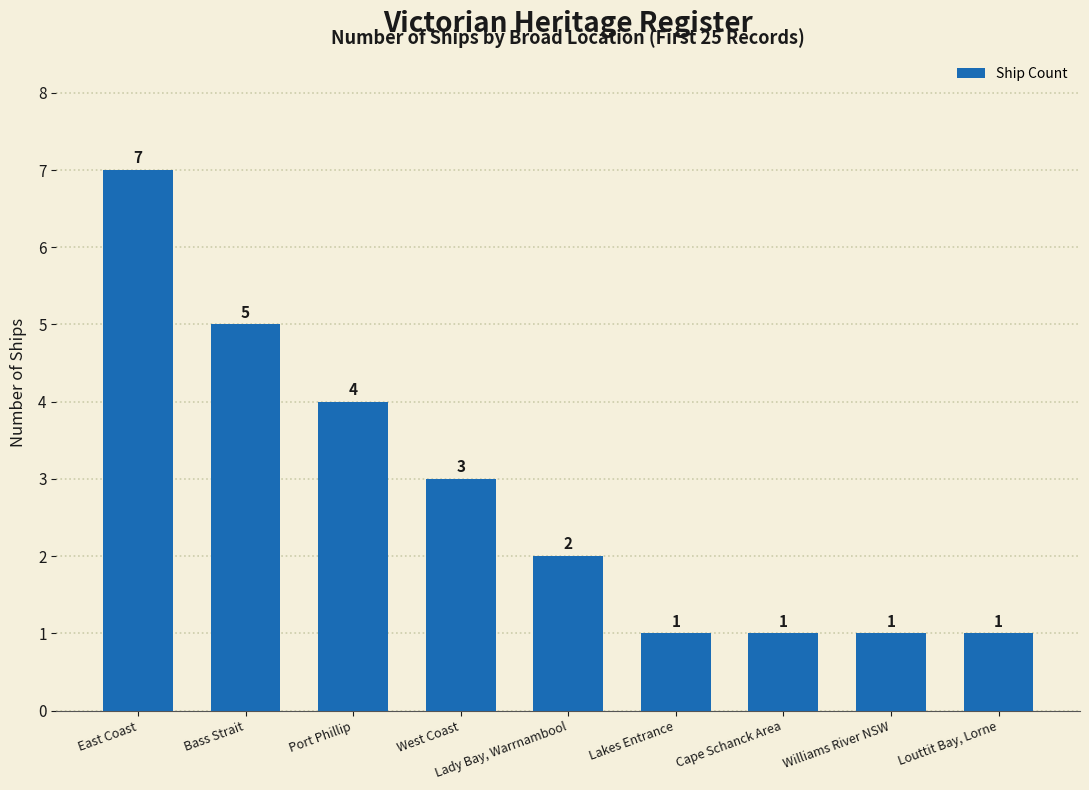

True or false: the data shows 2 at Lady Bay, Warrnambool.

True